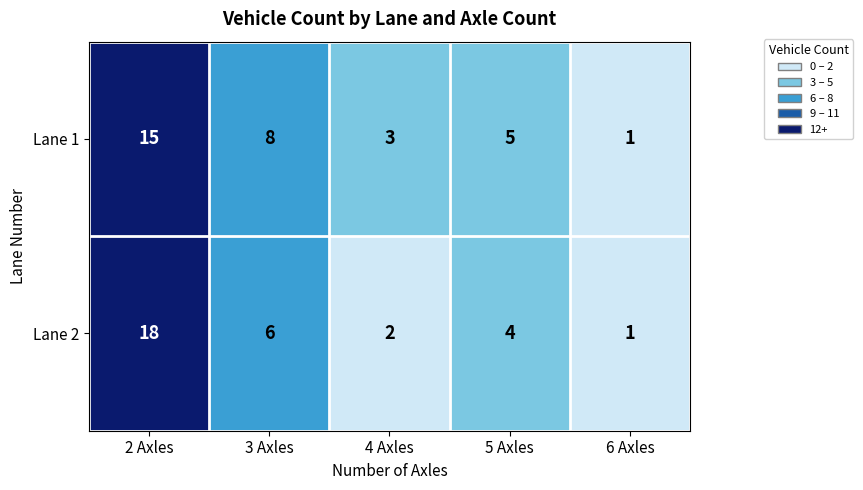

What is the sum of the Lane 1 values at 3 Axles and 5 Axles?

13